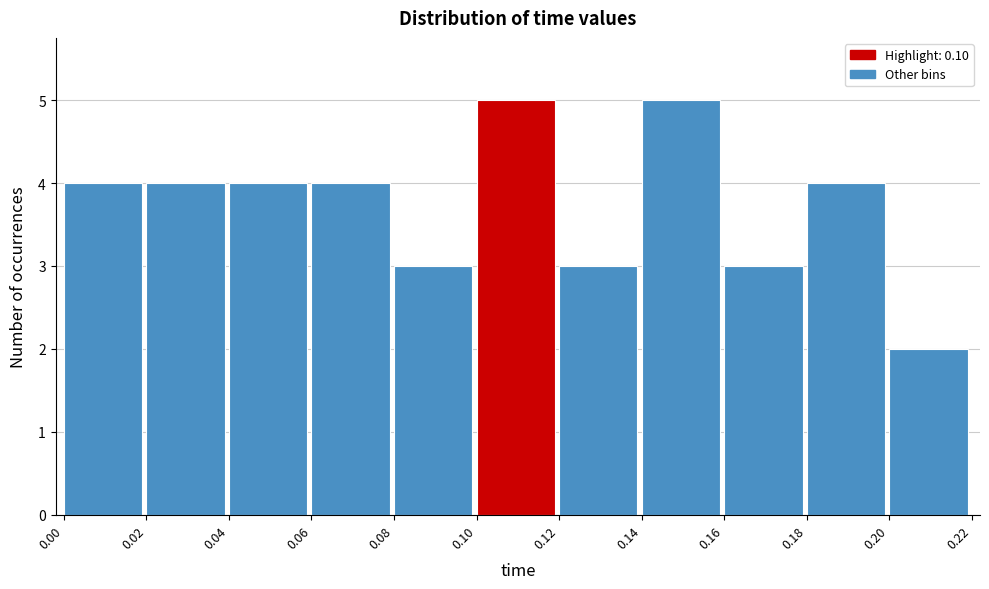

What is the height of the bar covering 0.16 to 0.18 on the x-axis? The values are not printed on the chart, so give them approximately, as read against the axis.

3